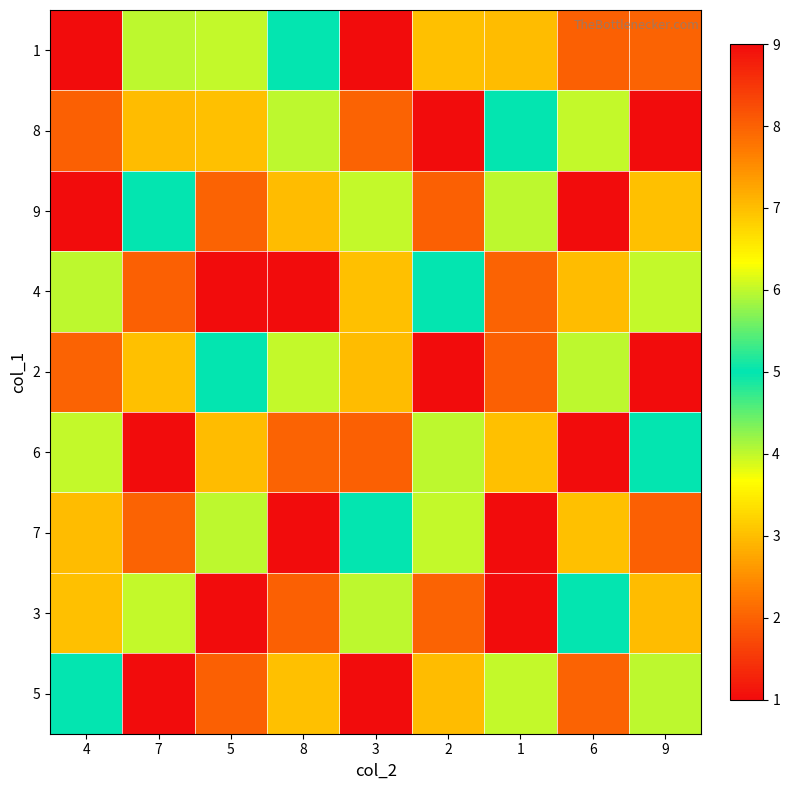

Count the number of categories in the chart.

9